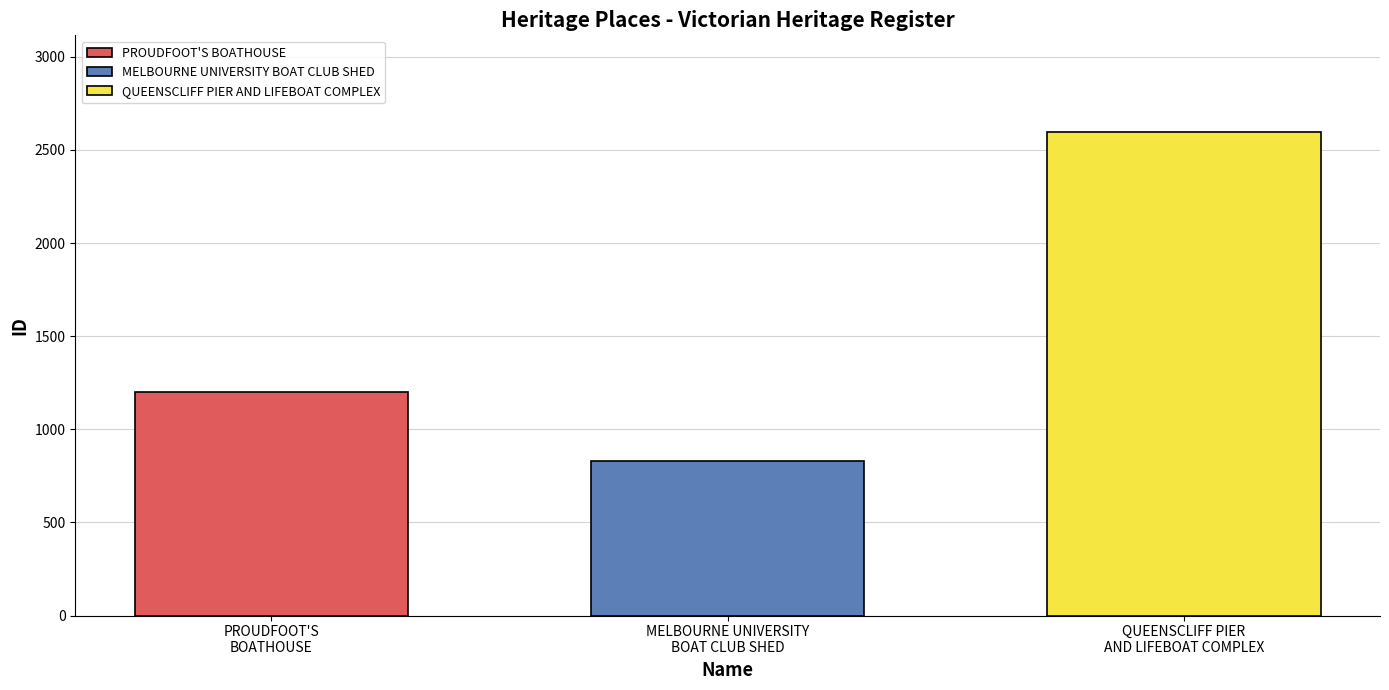

What is the greatest value displayed?

2596